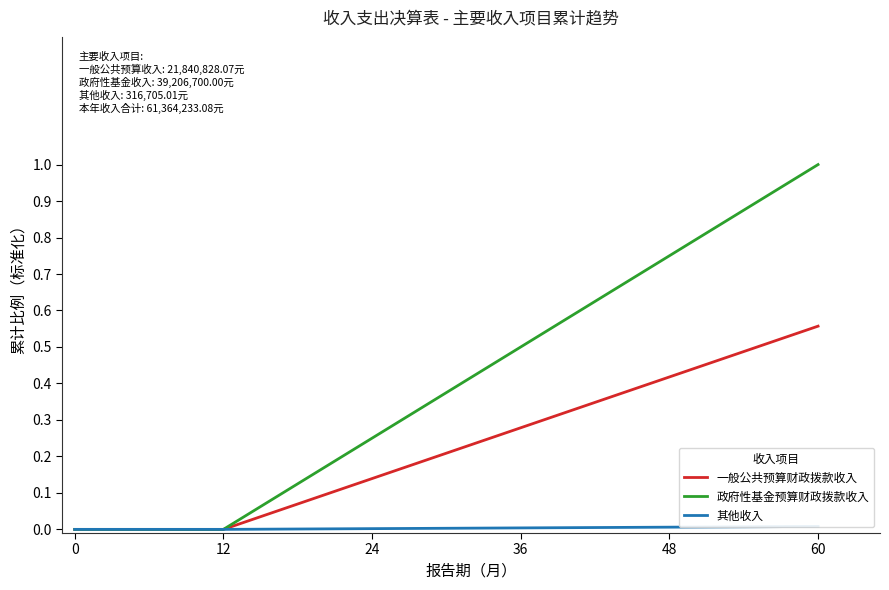

True or false: 其他收入 has a value of 0.0 at 60.

True